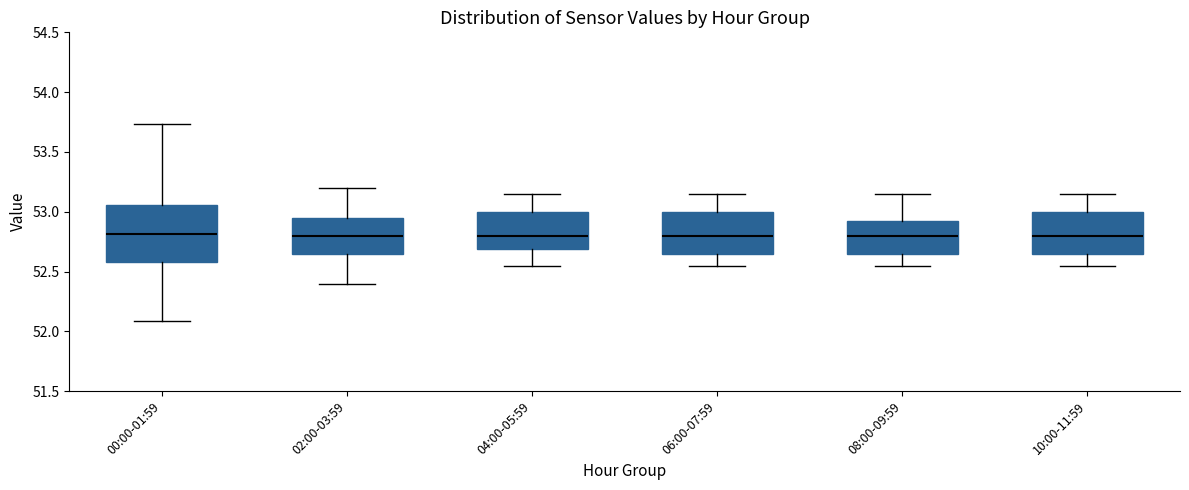

Which box is the tallest, from its lower edge to its upper edge?

00:00-01:59